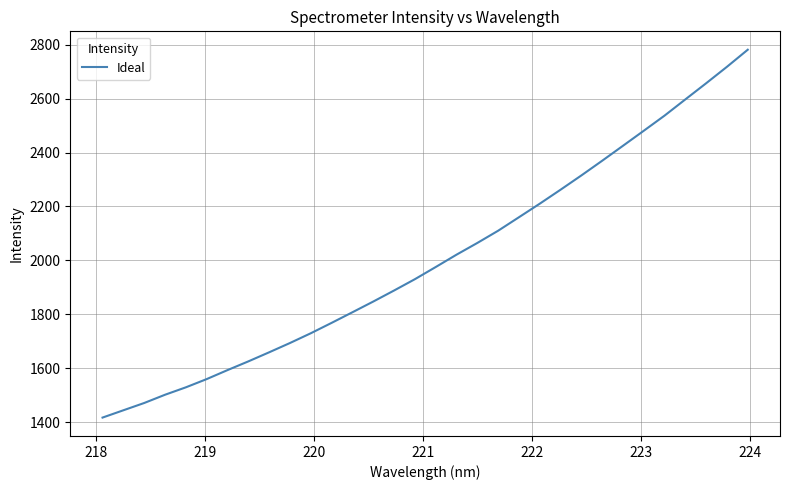

How many lines are shown in the chart?

1